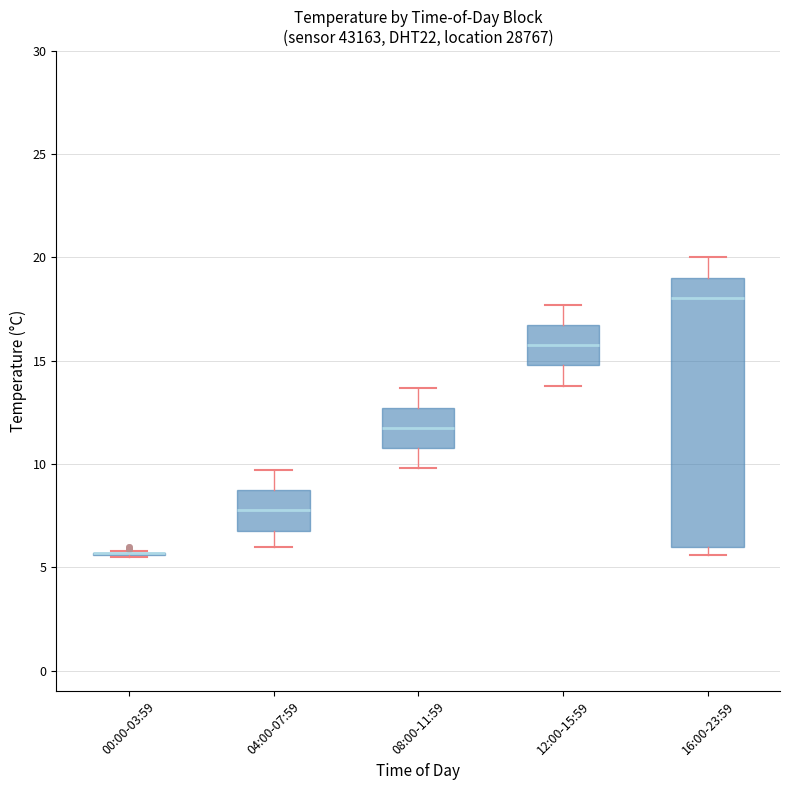

Where does the lower whisker of the box for 04:00-07:59 end on the y-axis? The values are not printed on the chart, so give them approximately, as read against the axis.

6.0